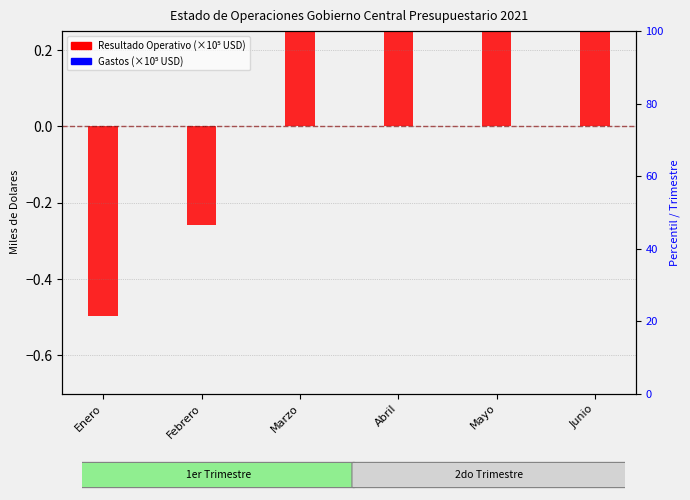

Which series contains the lowest Y value?

Resultado Operativo (×10⁵)